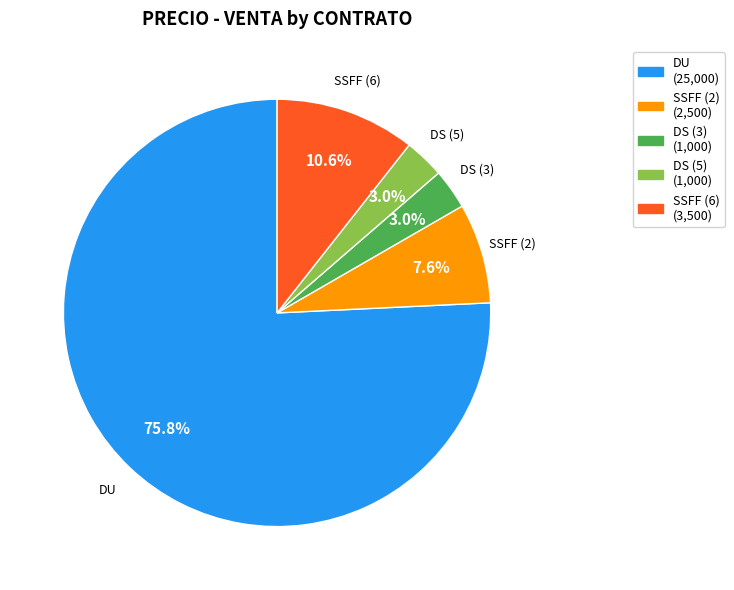

Does any single category account for the majority?

Yes